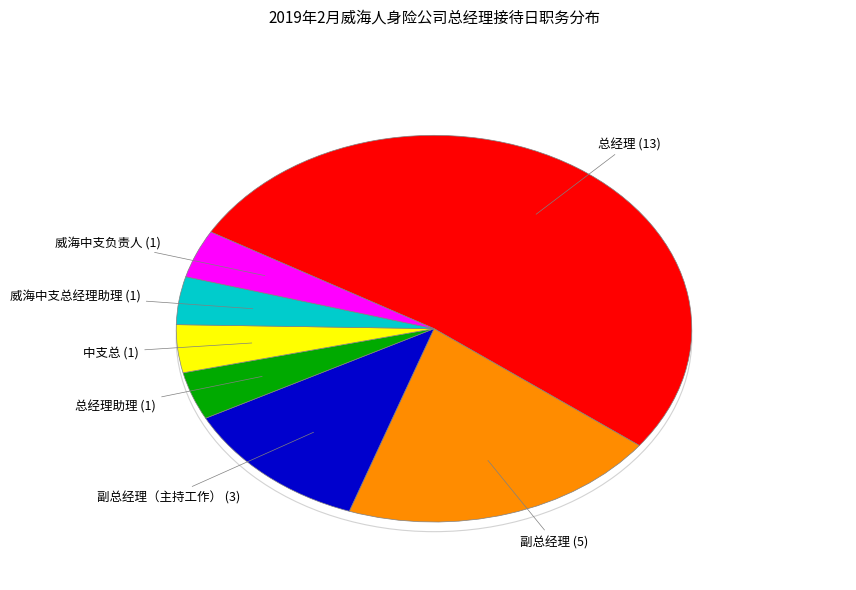

Does any single category account for the majority?

Yes